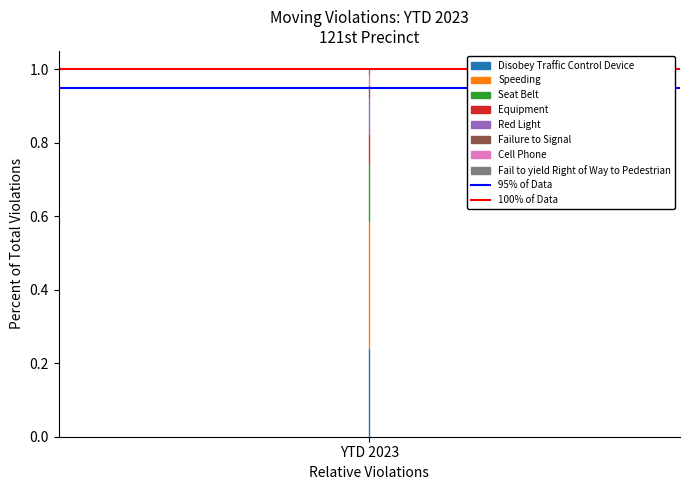

At which label does 100% of Data reach its peak?

YTD 2023